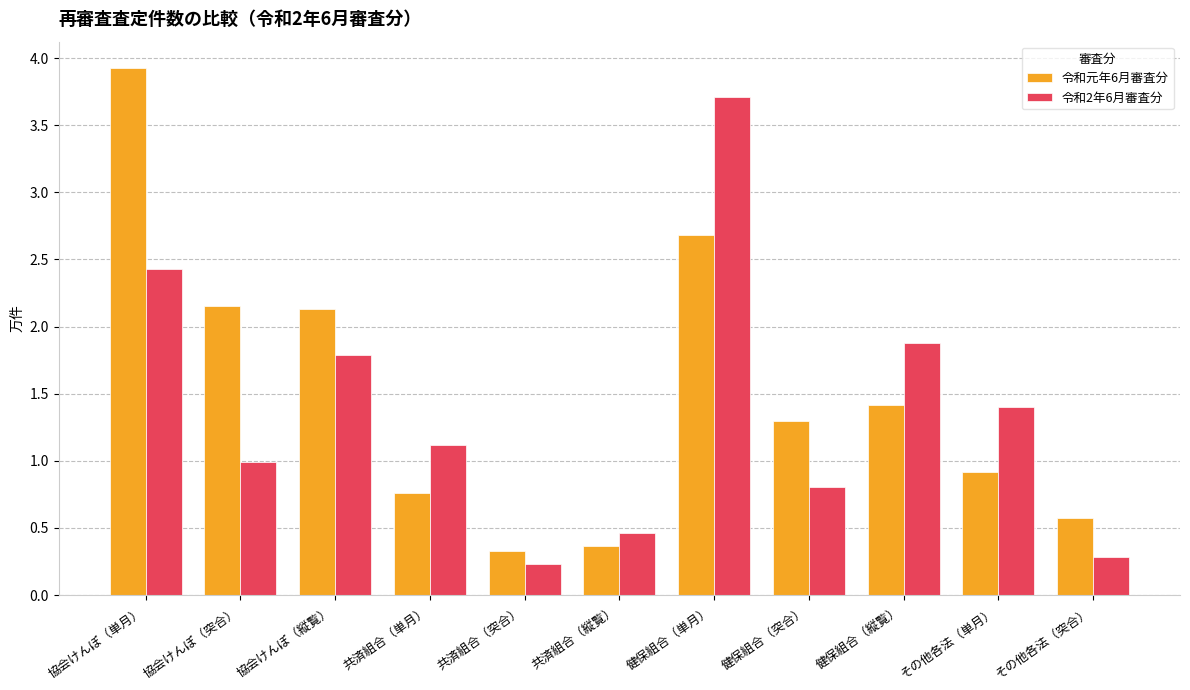

What is the difference between the 令和2年6月審査分 values at 協会けんぽ（縦覧） and 協会けんぽ（突合）?

0.8